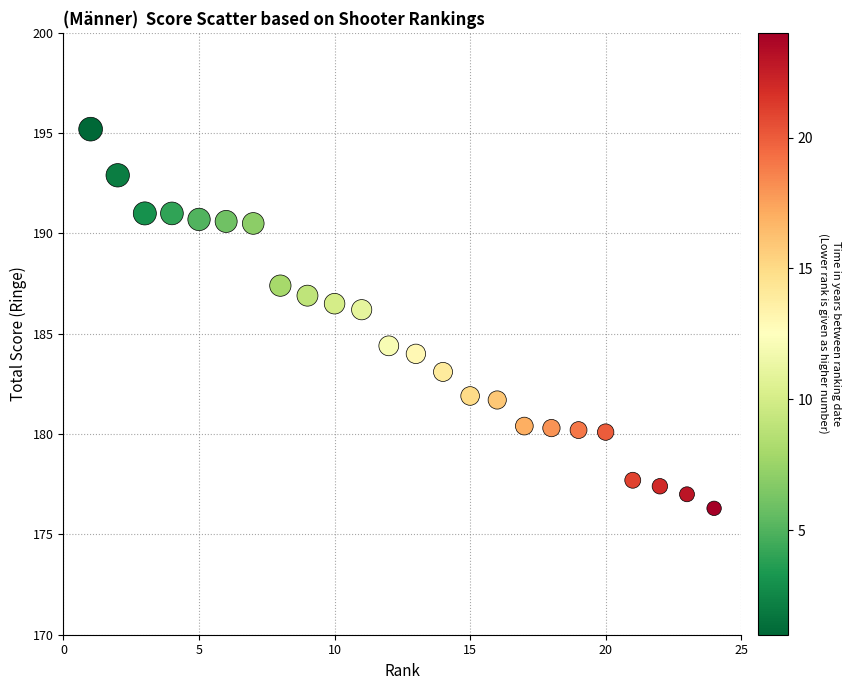

What is the range of Y values (max minus min)?

18.9